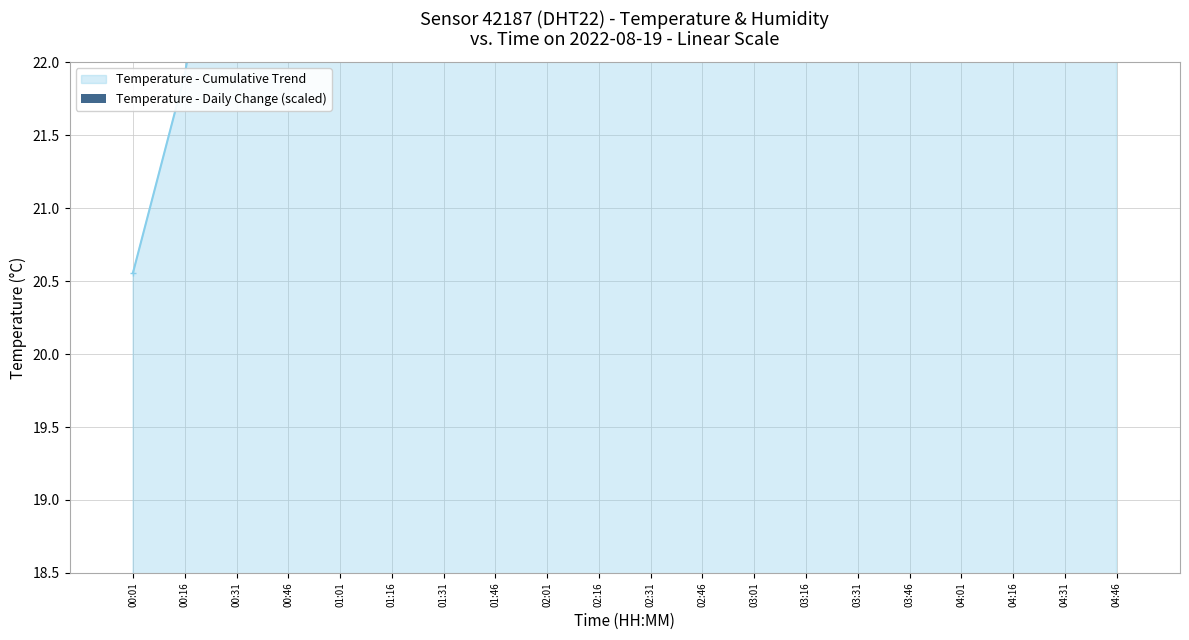

What is the difference between the second highest and second lowest values?

0.6